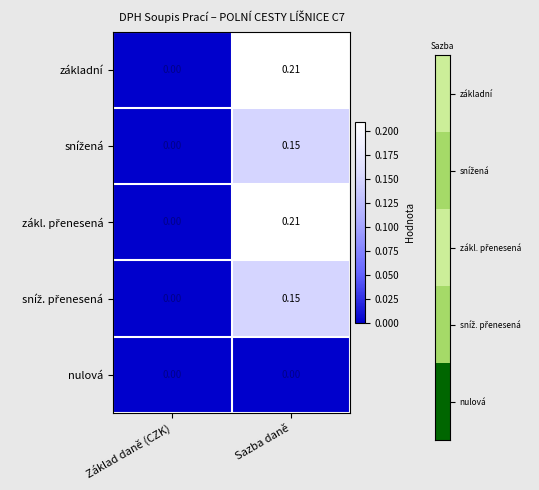

At which category is the sum across all series the highest?

Sazba daně